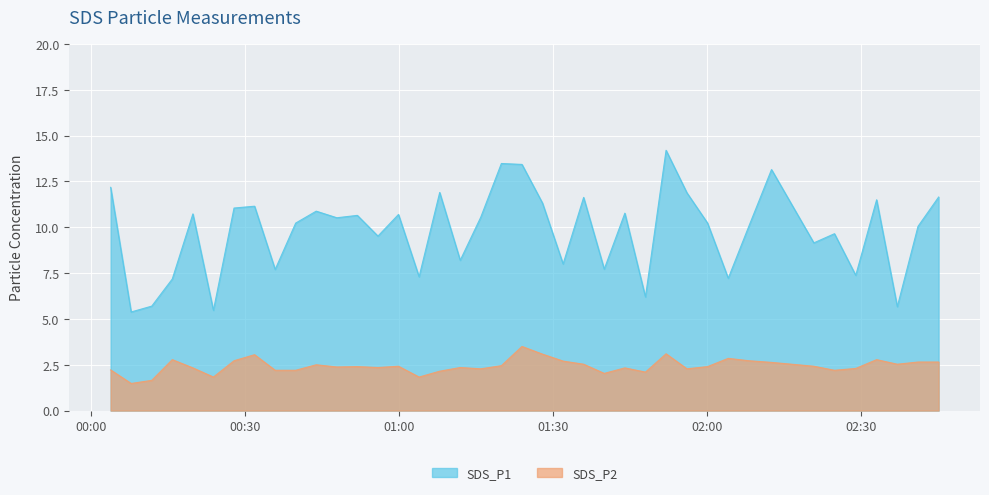

Reading right to left, what are all the values shown in this chart?

SDS_P1: 11.7	10.1	5.7	11.5	7.4	9.7	9.2	13.2	10.1	7.2	10.2	11.9	14.2	6.2	10.8	7.7	11.6	8.0	11.3	13.4	13.5	10.6	8.2	11.9	7.3	10.7	9.5	10.7	10.5	10.9	10.2	7.7	11.2	11.1	5.5	10.7	7.2	5.7	5.4	12.2
SDS_P2: 2.6	2.6	2.5	2.8	2.3	2.2	2.4	2.6	2.7	2.9	2.4	2.3	3.1	2.1	2.3	2.0	2.5	2.7	3.1	3.5	2.5	2.3	2.4	2.1	1.8	2.4	2.4	2.4	2.4	2.5	2.2	2.2	3.0	2.7	1.8	2.3	2.8	1.6	1.5	2.2